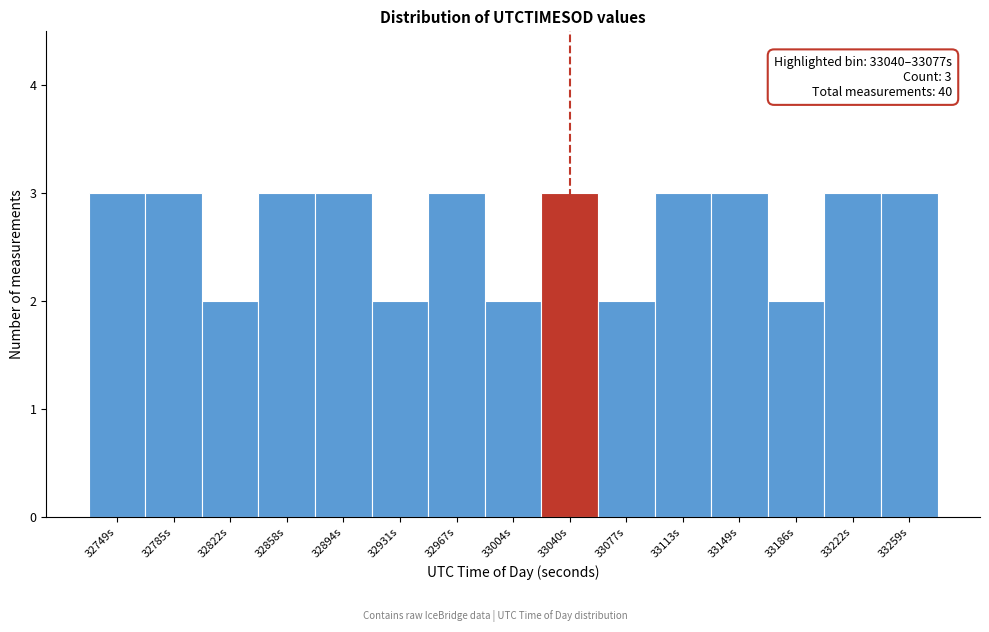

Reading right to left, list all the values displayed in this chart.

33259s=3	33222s=3	33186s=2	33149s=3	33113s=3	33077s=2	33040s=3	33004s=2	32967s=3	32931s=2	32894s=3	32858s=3	32822s=2	32785s=3	32749s=3